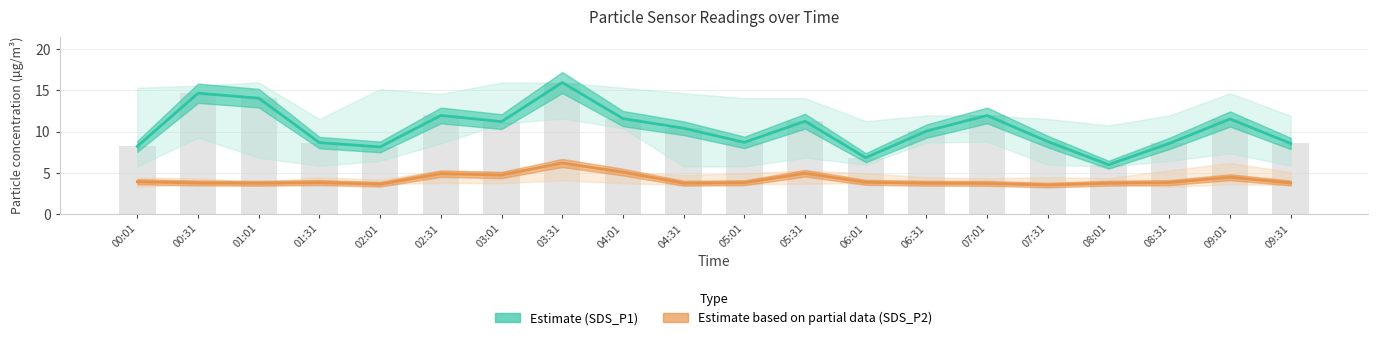

What is the maximum value shown in the chart?

15.9